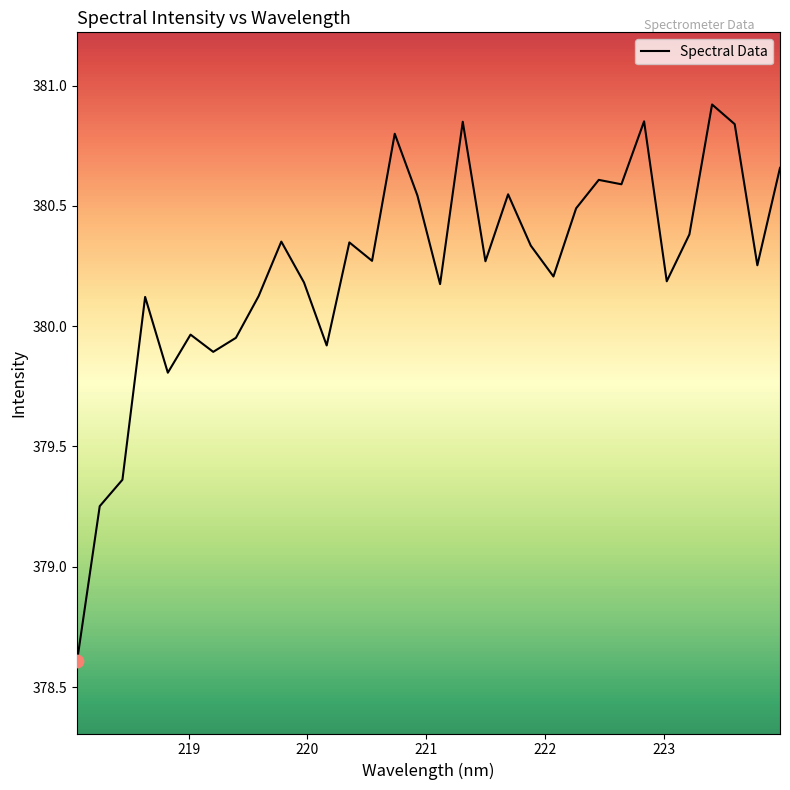

What is the difference between the maximum and minimum values?

2.3